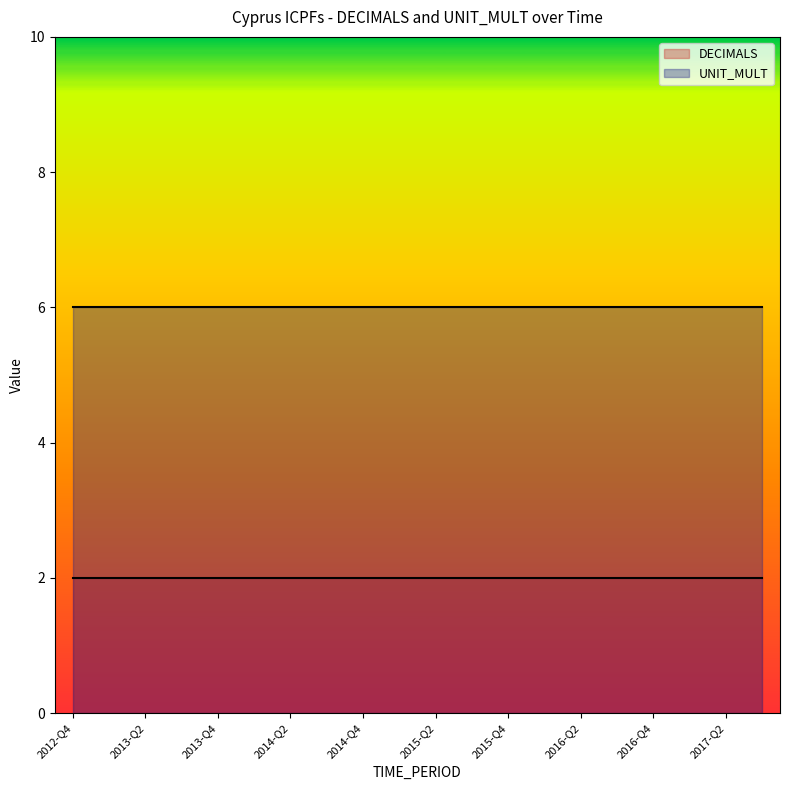

At how many categories does at least one series exceed 5?

20